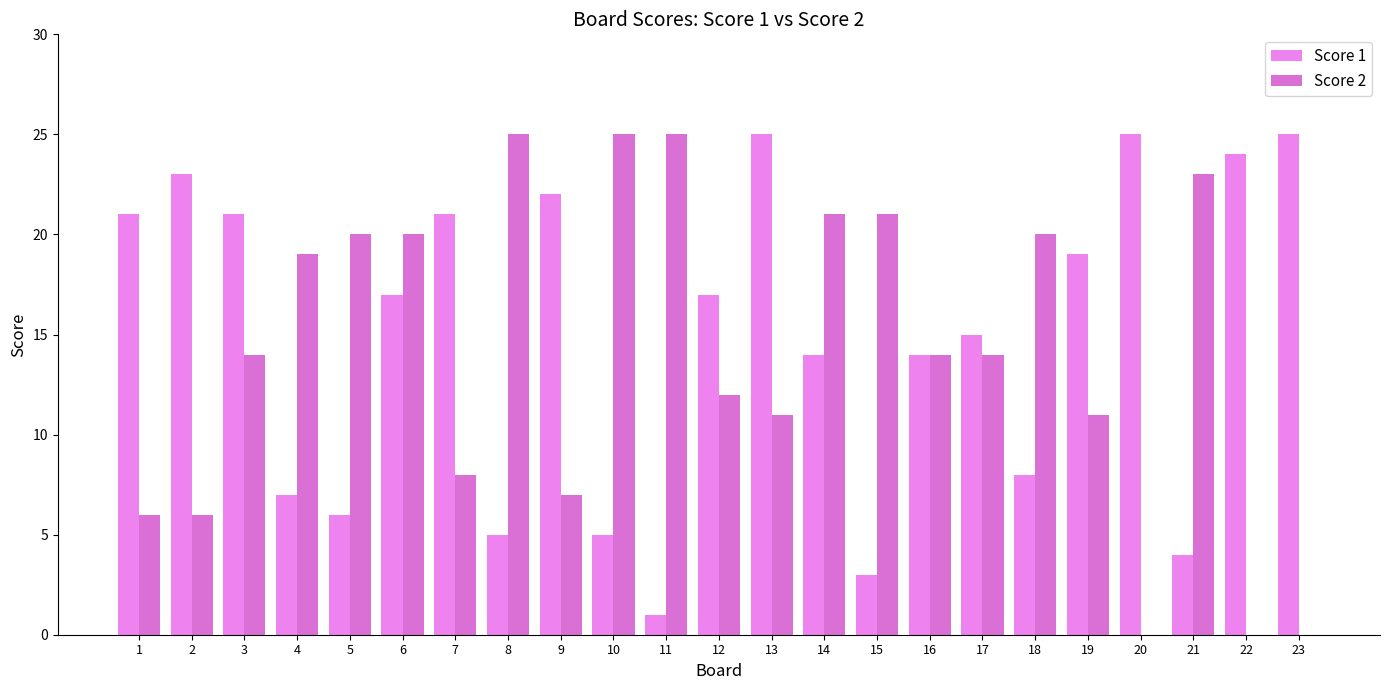

At how many categories does at least one series exceed 22?

9